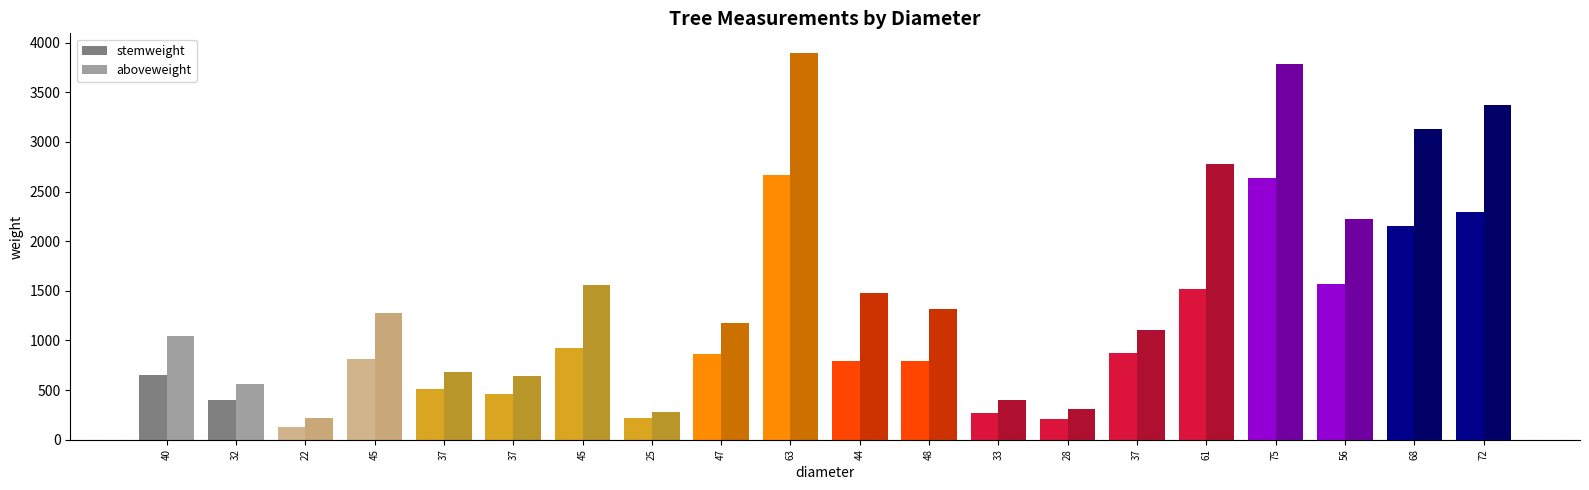

True or false: stemweight has a value of 1023.0 at 40.

False